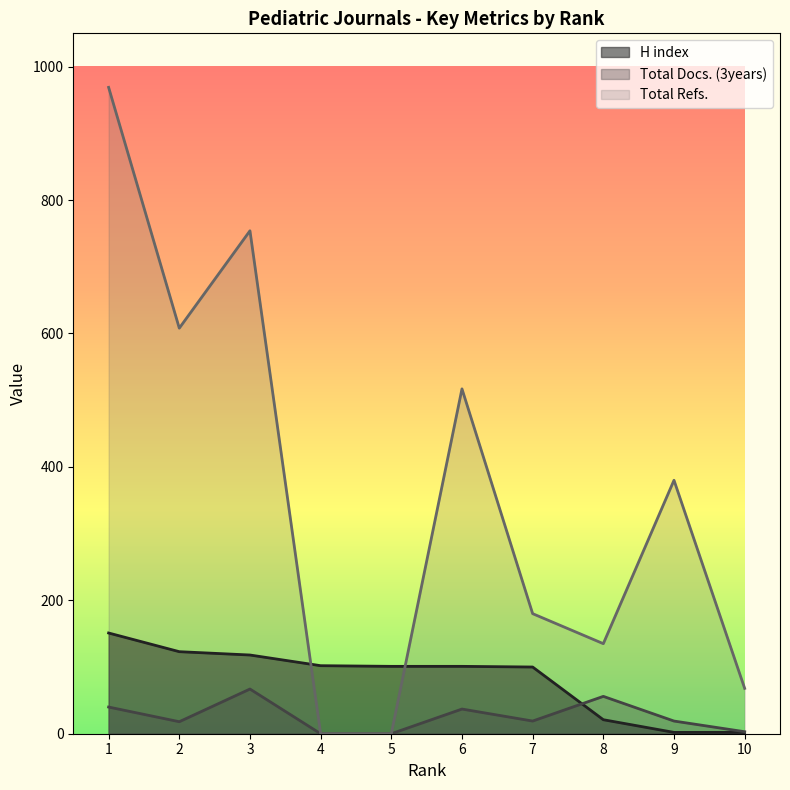

Is it true that H index equals 5 at 8?

False